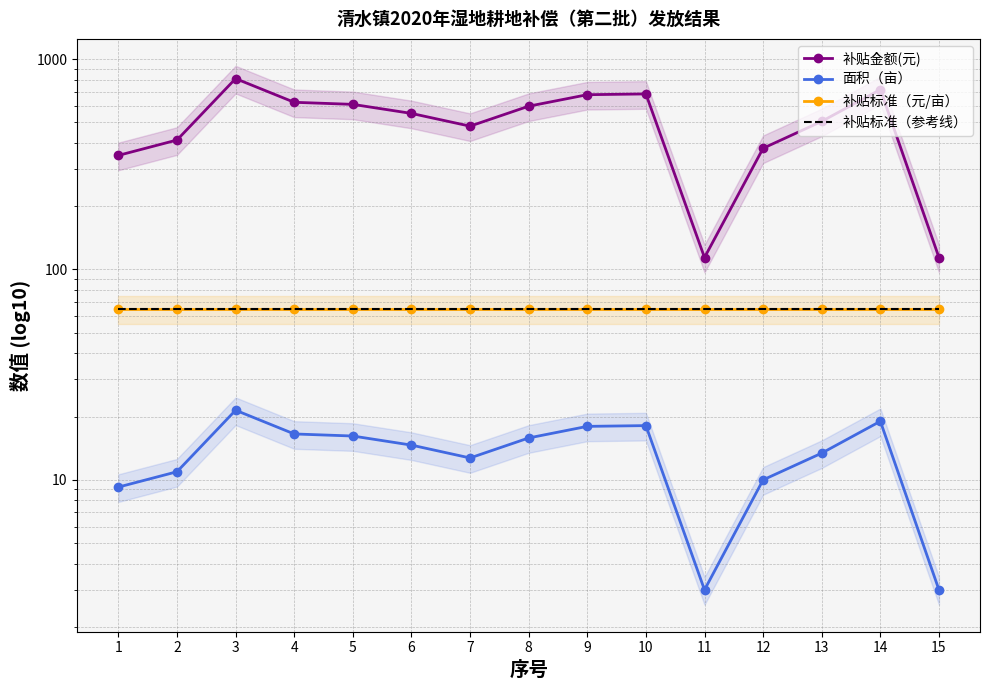

What is the minimum value for 面积（亩）?

3.0